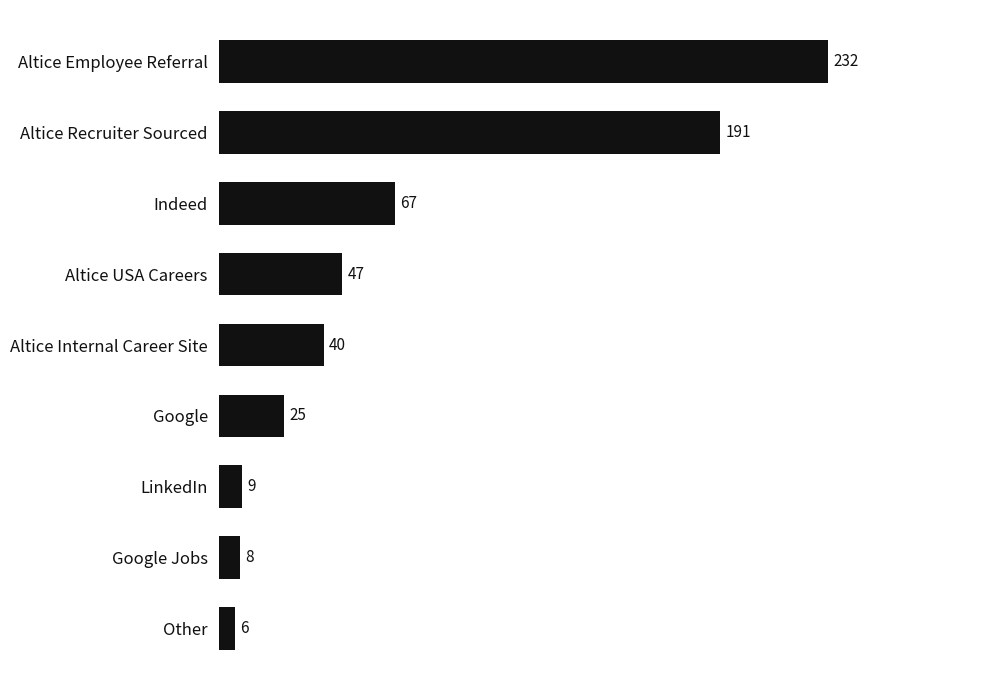

How many bars are there in total?

9